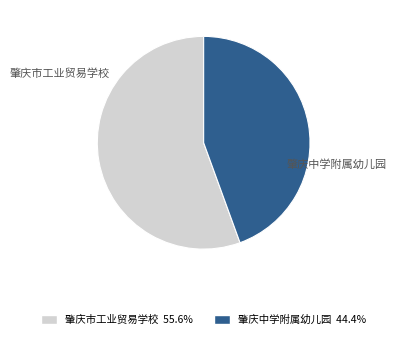

Which category has the biggest portion of the pie?

肇庆市工业贸易学校